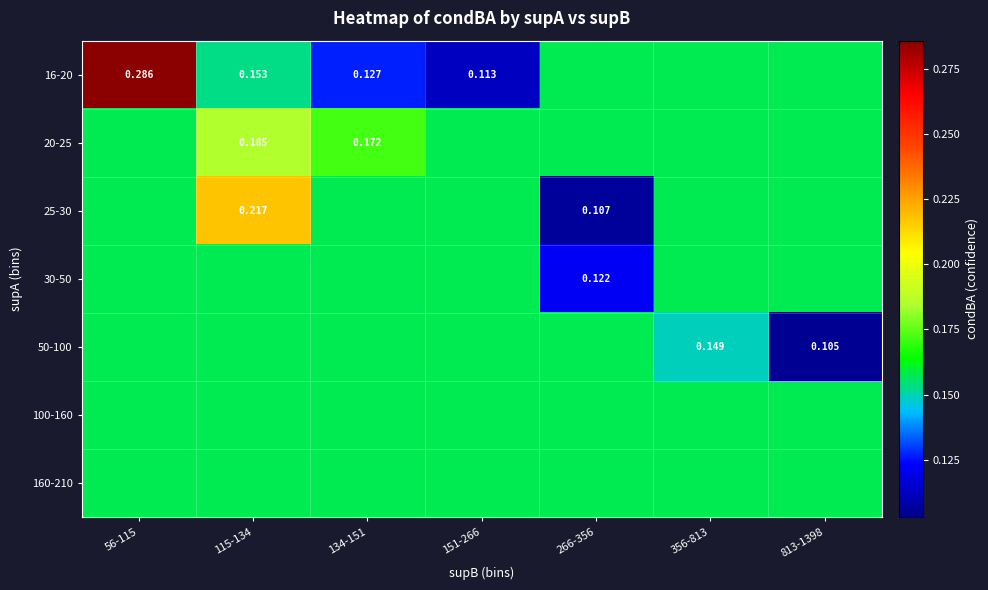

Which series has the largest range (max minus min)?

16-20